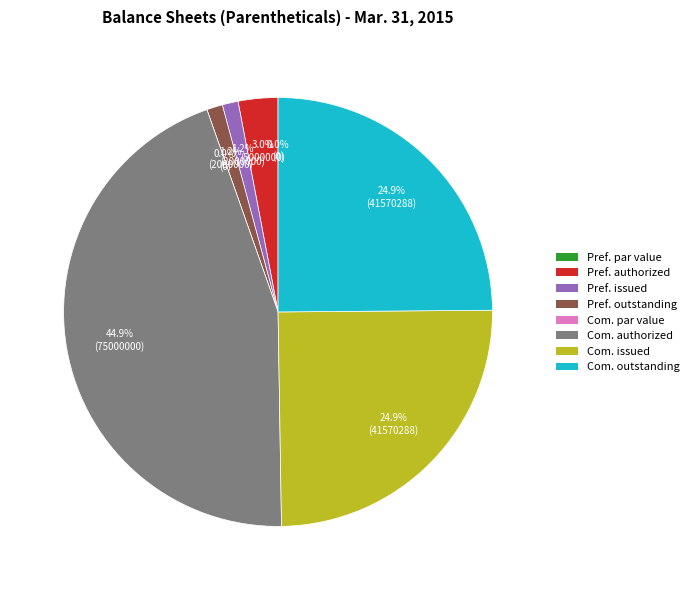

What is the change in value from Preferred stock, shares issued to Common stock, shares outstanding?

+39570287.0